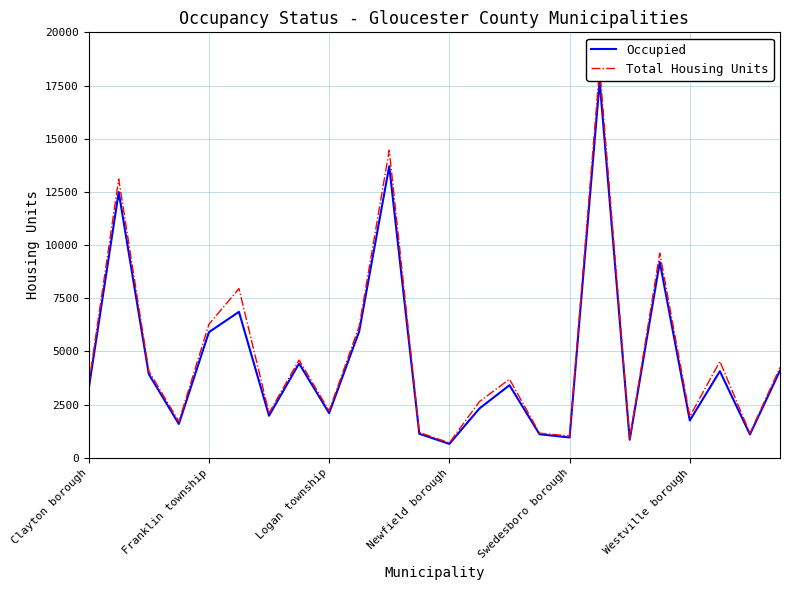

Between Logan township and 18, which is larger?

Logan township